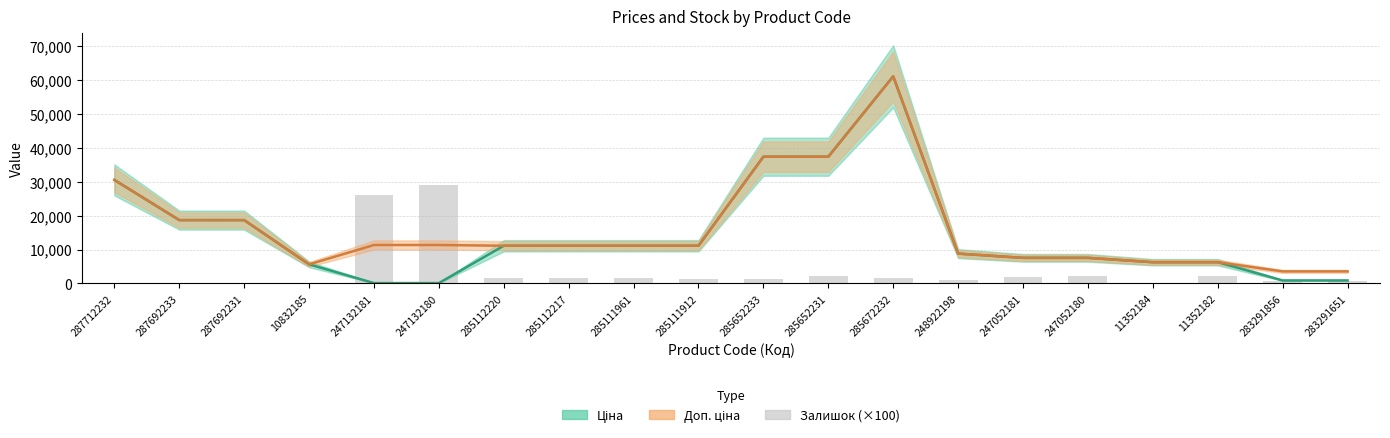

Where does the Доп. ціна series first go above 11113?

287712232